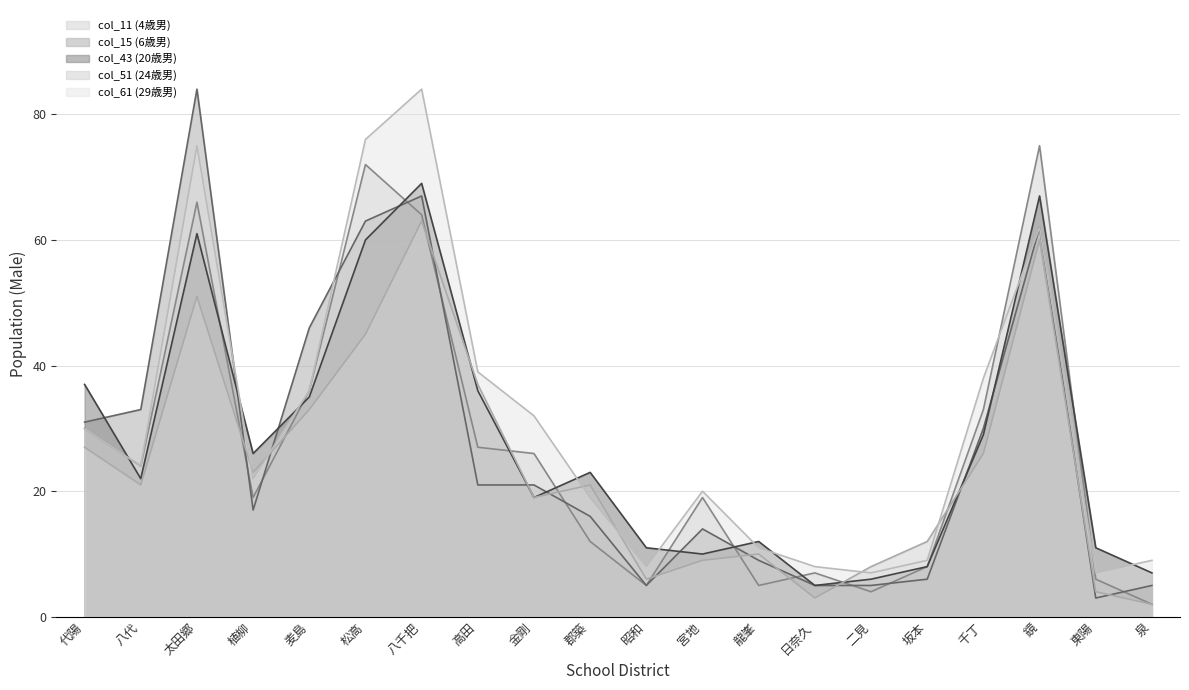

At 千丁, list the series in order from largest to smallest.

col_61 (29歳男), col_11 (4歳男), col_15 (6歳男), col_43 (20歳男), col_51 (24歳男)